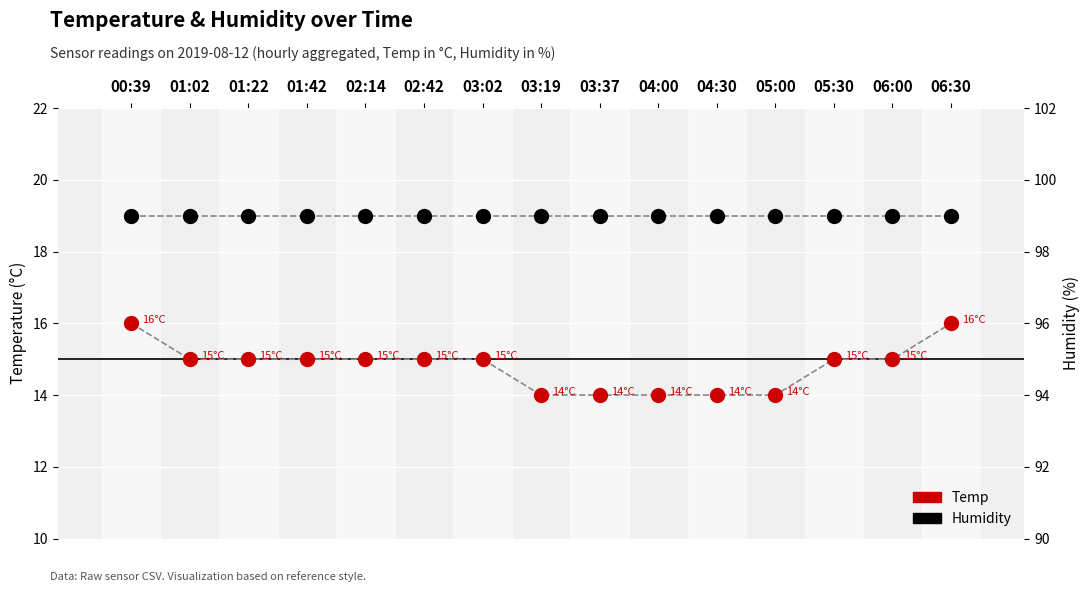

What is the value of the Humidity point at the 6th from the left?

99